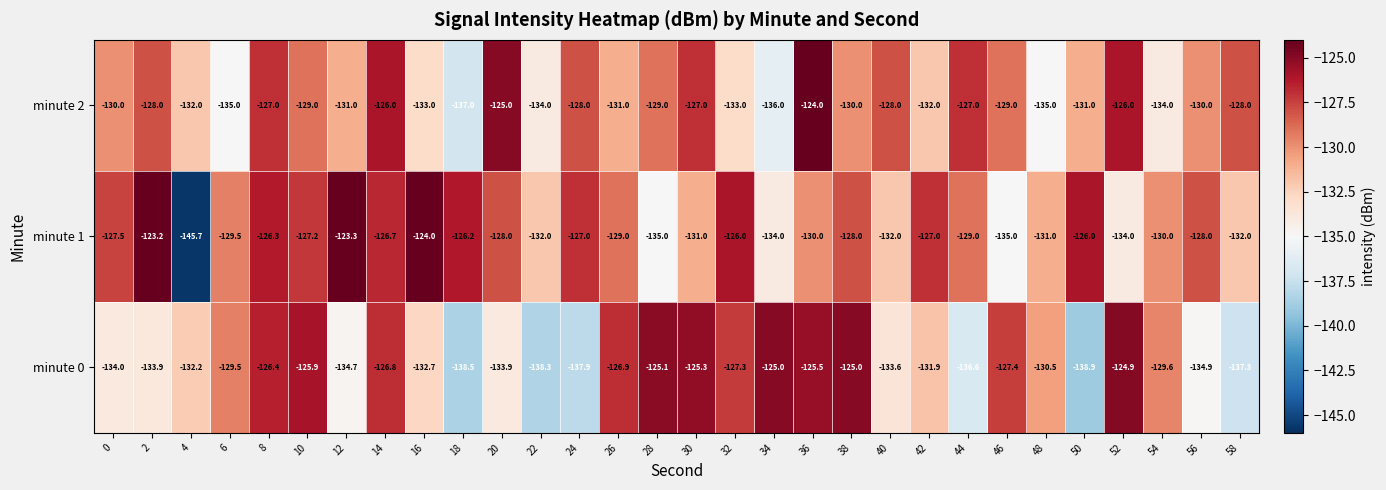

Which series has the largest range (max minus min)?

minute 1